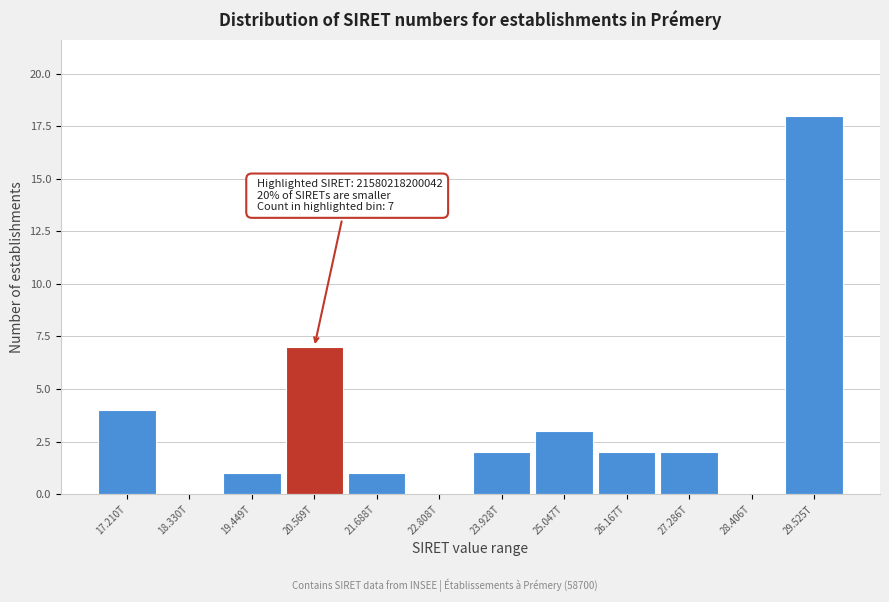

Reading right to left, transcribe all the data shown in this chart.

29.525T=18	28.406T=0	27.286T=2	26.167T=2	25.047T=3	23.928T=2	22.808T=0	21.688T=1	20.569T=7	19.449T=1	18.330T=0	17.210T=4